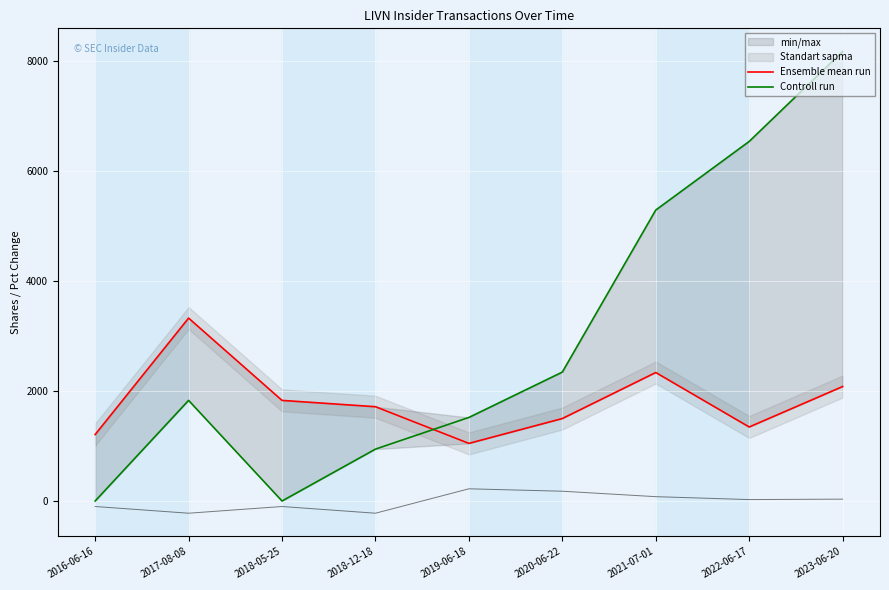

Where is Ensemble mean run nearest to the value 2187?

2023-06-20